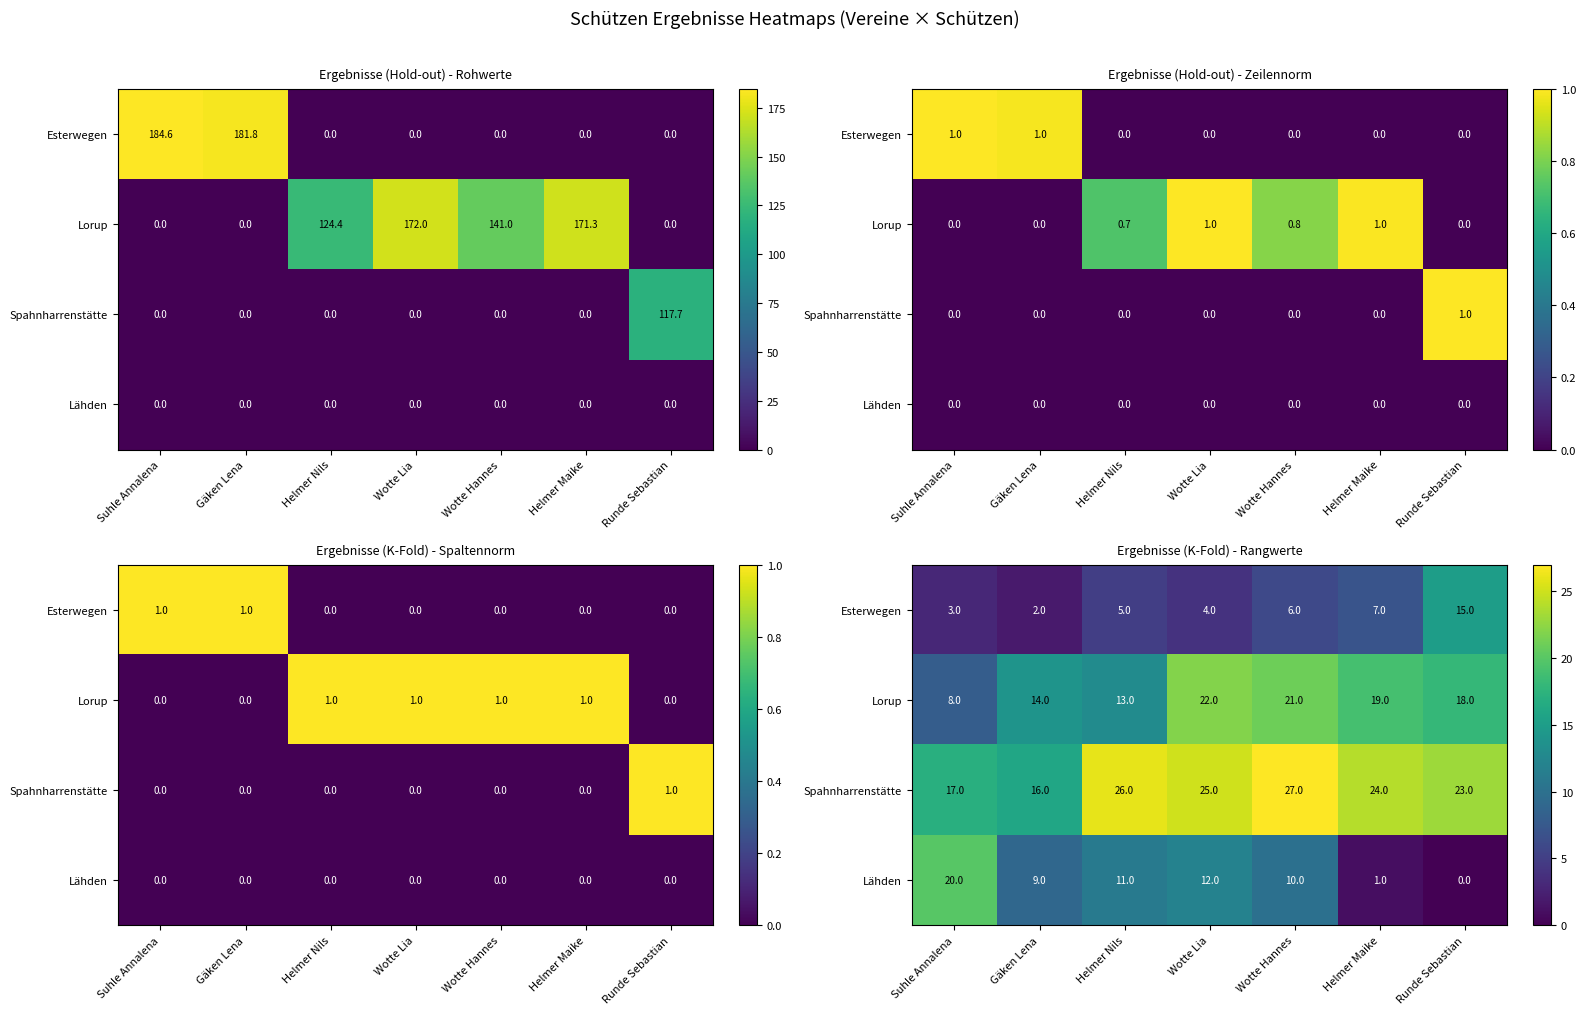

The Esterwegen series shows 8 at Helmer Nils. True or false?

False